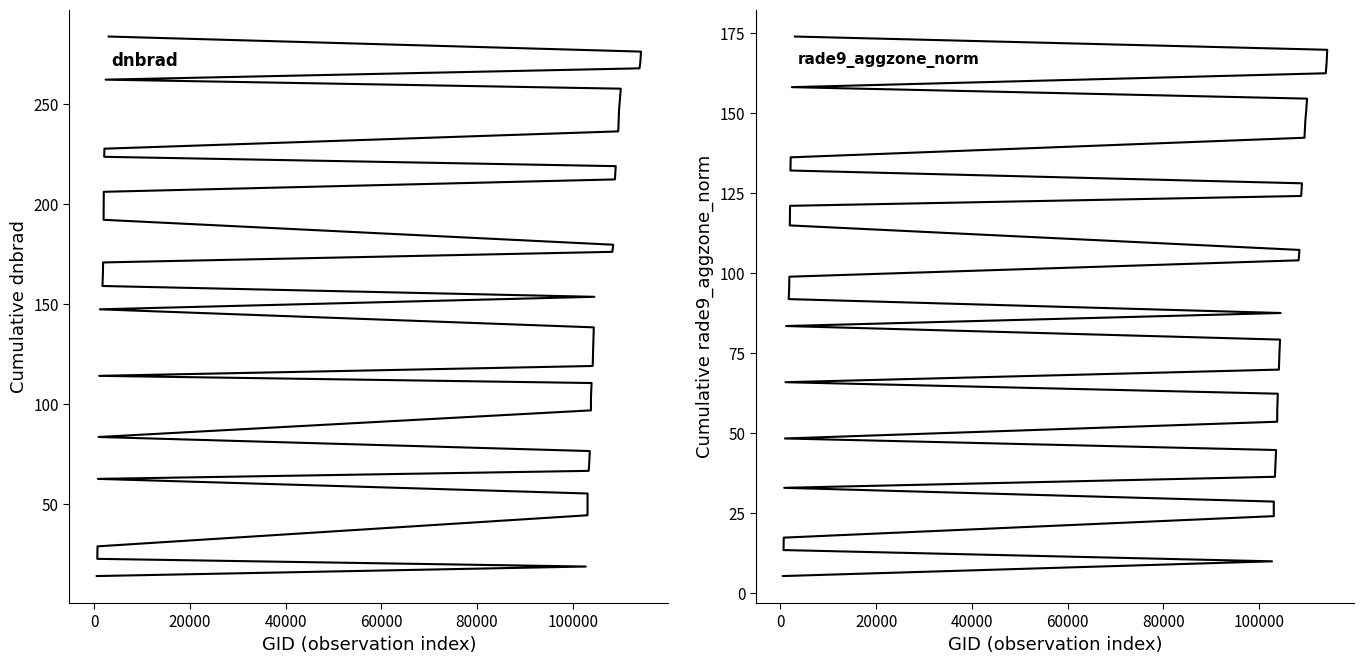

Count the number of categories in the chart.

40